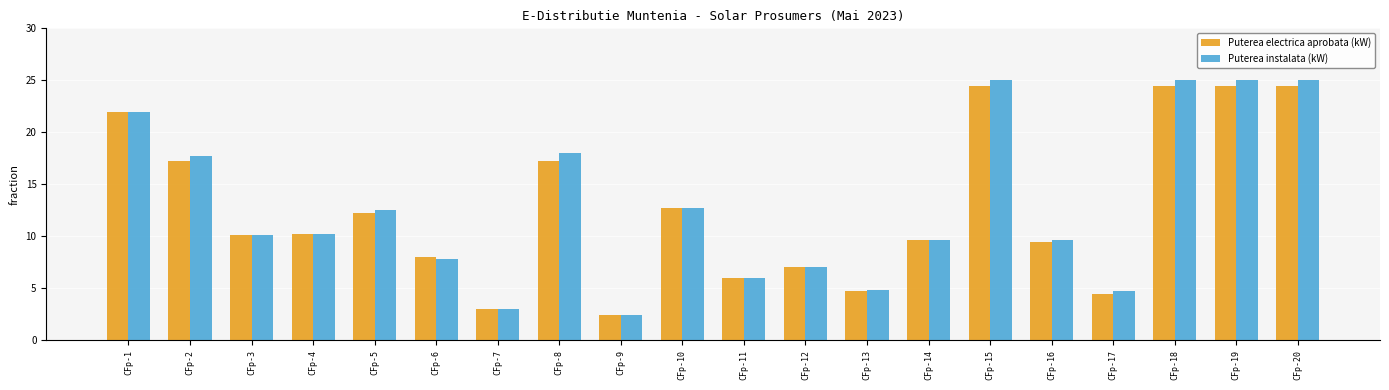

What is the difference between the Puterea instalata (kW) values at CFp-3 and CFp-18?

14.9